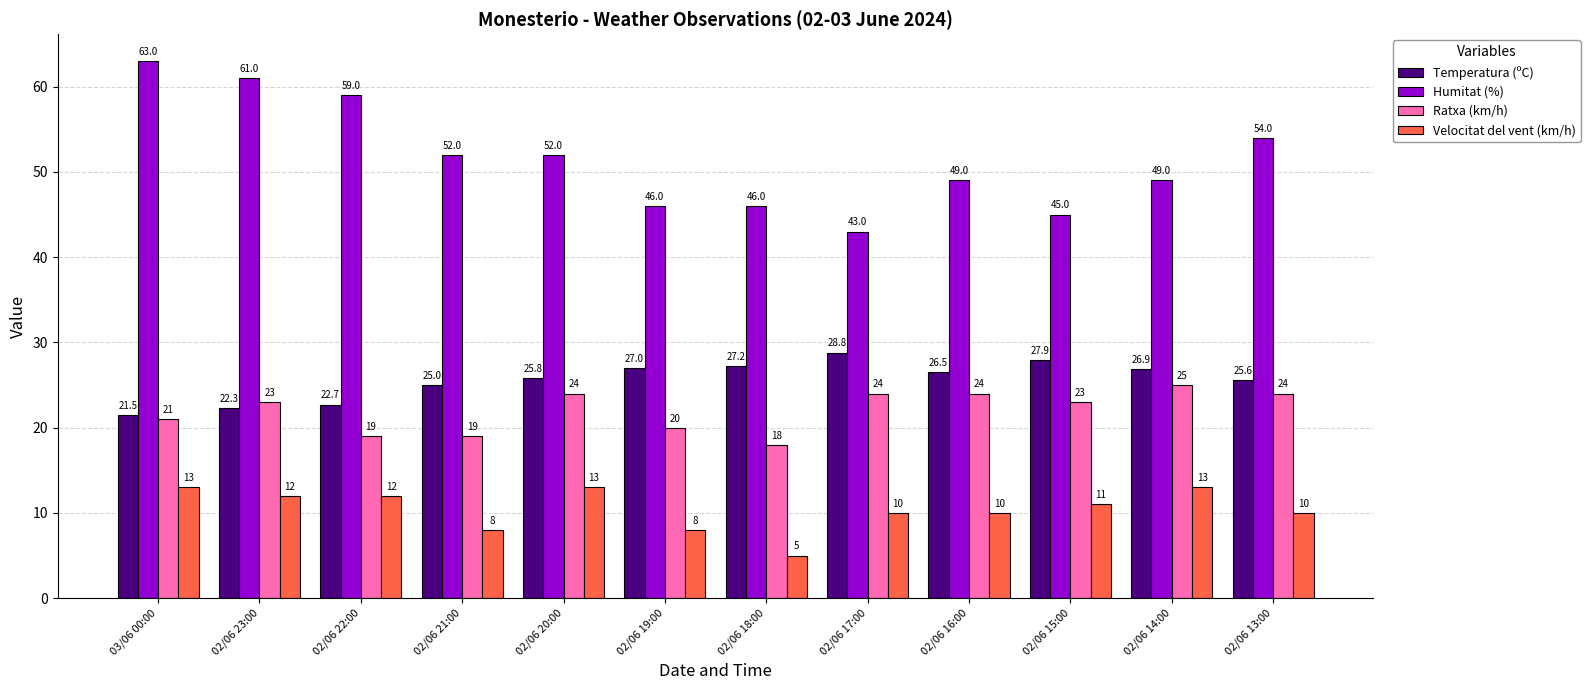

Which series has the largest total across all categories?

Humitat (%)